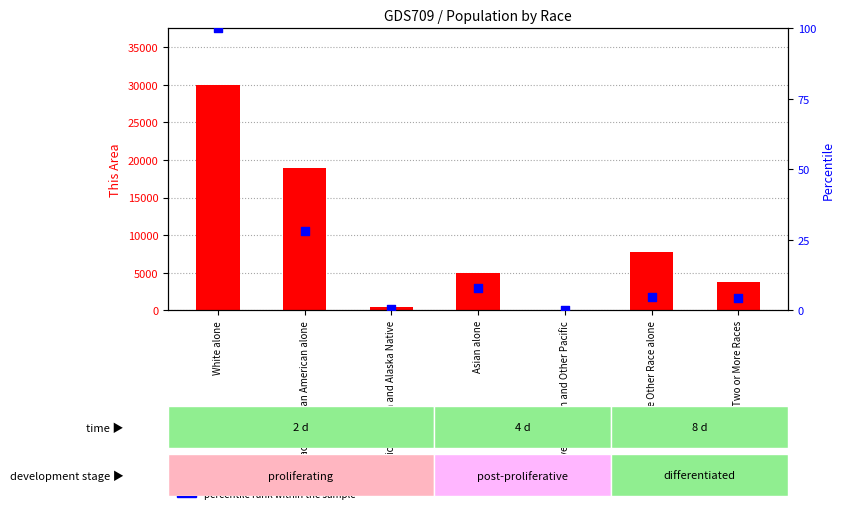

At how many categories does at least one series exceed 27910?

1